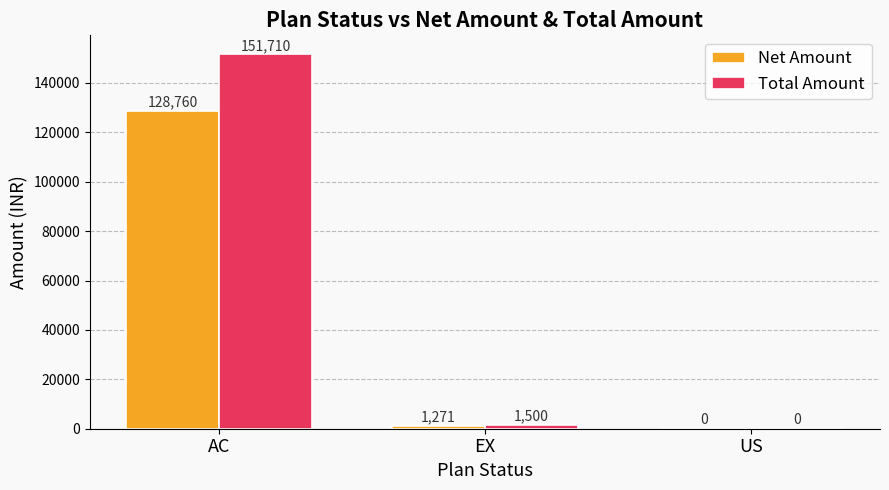

What is the sum of the Total Amount values at EX and US?

1500.0